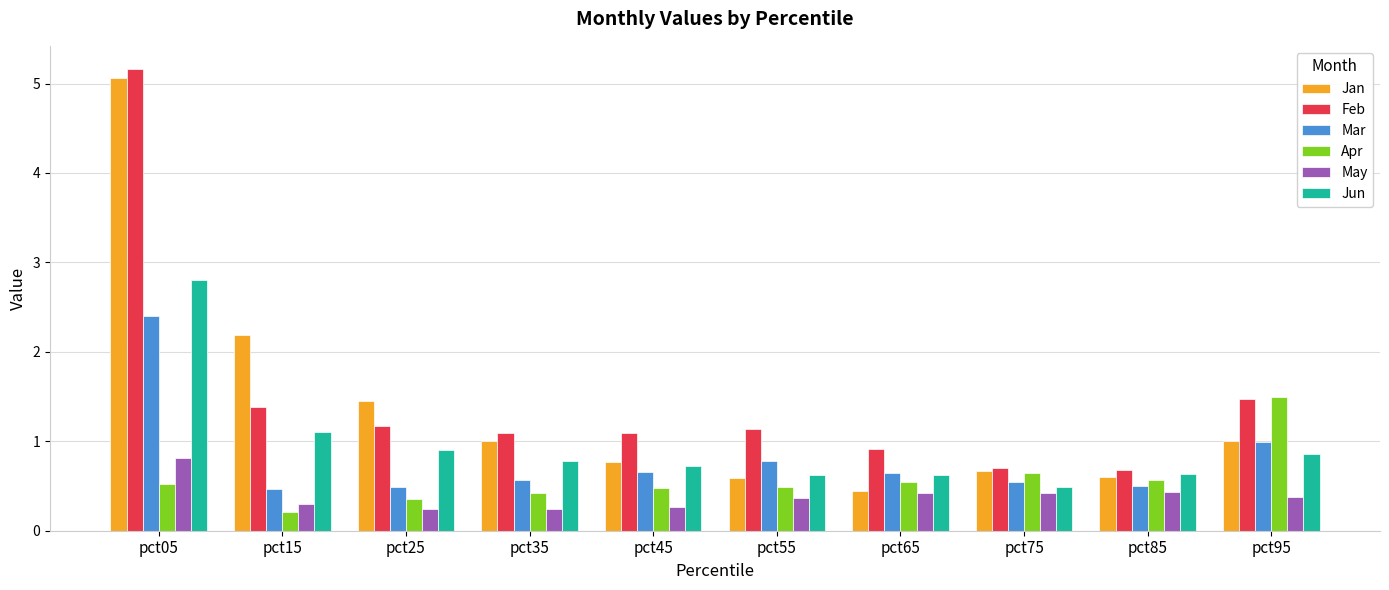

The value of Mar at pct15 is 0.5. True or false?

True